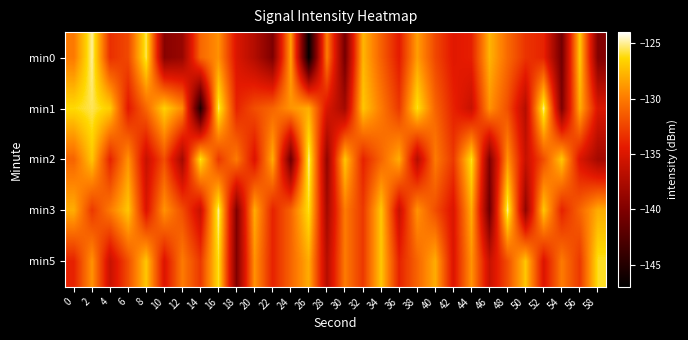

What is the maximum value shown in the chart?

-125.0